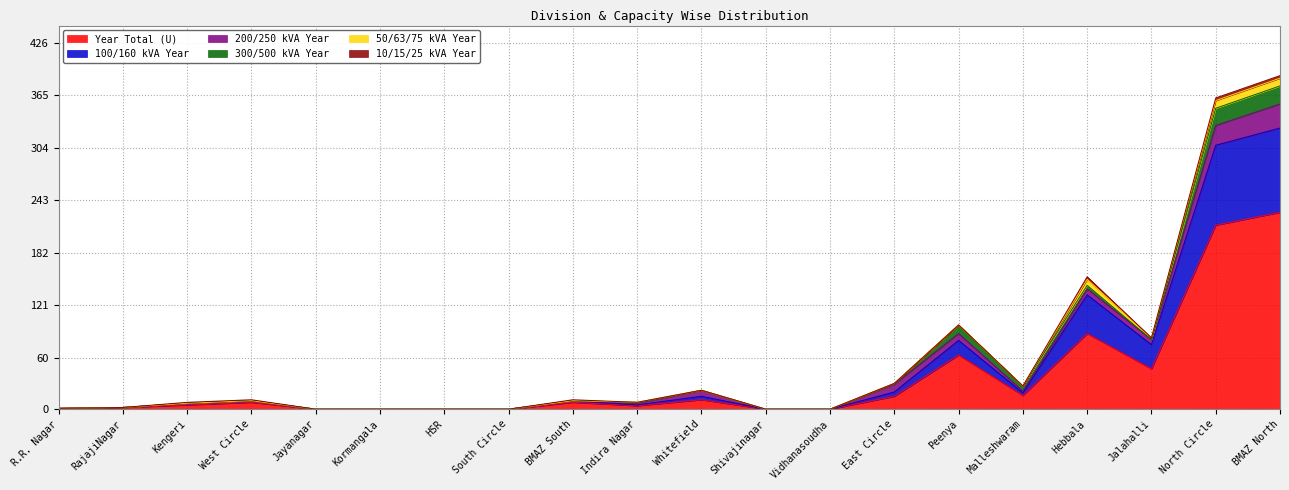

Reading left to right, what are all the values shown in this chart?

Year Total (U): R.R. Nagar=1	RajajiNagar=2	Kengeri=5	West Circle=8	Jayanagar=0	Kormangala=0	HSR=0	South Circle=0	BMAZ South=8	Indira Nagar=4	Whitefield=11	Shivajinagar=0	Vidhanasoudha=0	East Circle=15	Peenya=63	Malleshwaram=16	Hebbala=88	Jalahalli=47	North Circle=214	BMAZ North=229
100/160 kVA Year: R.R. Nagar=0	RajajiNagar=0	Kengeri=2	West Circle=2	Jayanagar=0	Kormangala=0	HSR=0	South Circle=0	BMAZ South=2	Indira Nagar=1	Whitefield=4	Shivajinagar=0	Vidhanasoudha=0	East Circle=5	Peenya=17	Malleshwaram=3	Hebbala=45	Jalahalli=28	North Circle=93	BMAZ North=98
200/250 kVA Year: R.R. Nagar=0	RajajiNagar=0	Kengeri=0	West Circle=0	Jayanagar=0	Kormangala=0	HSR=0	South Circle=0	BMAZ South=0	Indira Nagar=2	Whitefield=7	Shivajinagar=0	Vidhanasoudha=0	East Circle=9	Peenya=8	Malleshwaram=2	Hebbala=7	Jalahalli=6	North Circle=23	BMAZ North=28
300/500 kVA Year: R.R. Nagar=0	RajajiNagar=0	Kengeri=0	West Circle=0	Jayanagar=0	Kormangala=0	HSR=0	South Circle=0	BMAZ South=0	Indira Nagar=1	Whitefield=0	Shivajinagar=0	Vidhanasoudha=0	East Circle=1	Peenya=10	Malleshwaram=6	Hebbala=4	Jalahalli=0	North Circle=20	BMAZ North=21
50/63/75 kVA Year: R.R. Nagar=0	RajajiNagar=0	Kengeri=0	West Circle=0	Jayanagar=0	Kormangala=0	HSR=0	South Circle=0	BMAZ South=0	Indira Nagar=0	Whitefield=0	Shivajinagar=0	Vidhanasoudha=0	East Circle=0	Peenya=0	Malleshwaram=0	Hebbala=7	Jalahalli=2	North Circle=9	BMAZ North=9
10/15/25 kVA Year: R.R. Nagar=0	RajajiNagar=0	Kengeri=1	West Circle=1	Jayanagar=0	Kormangala=0	HSR=0	South Circle=0	BMAZ South=1	Indira Nagar=0	Whitefield=0	Shivajinagar=0	Vidhanasoudha=0	East Circle=0	Peenya=0	Malleshwaram=0	Hebbala=3	Jalahalli=0	North Circle=3	BMAZ North=3